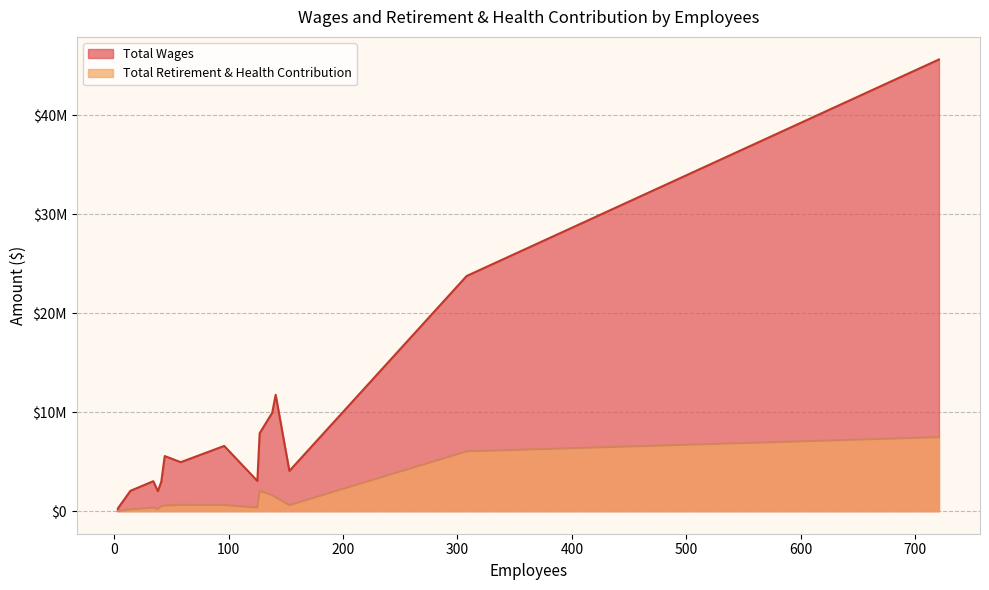

Reading left to right, extract all data points from this chart.

Total Wages: 45614638	23747151	11749819	9938611	7868940	6586274	5562376	4944783	4060718	3046794	3023974	2973480	2053474	2020689	272106	16287
Total Retirement & Health Contribution: 7467930	6038612	1412879	1624528	2048349	616168	560673	644107	609557	361530	351181	485514	177171	222570	21449	0